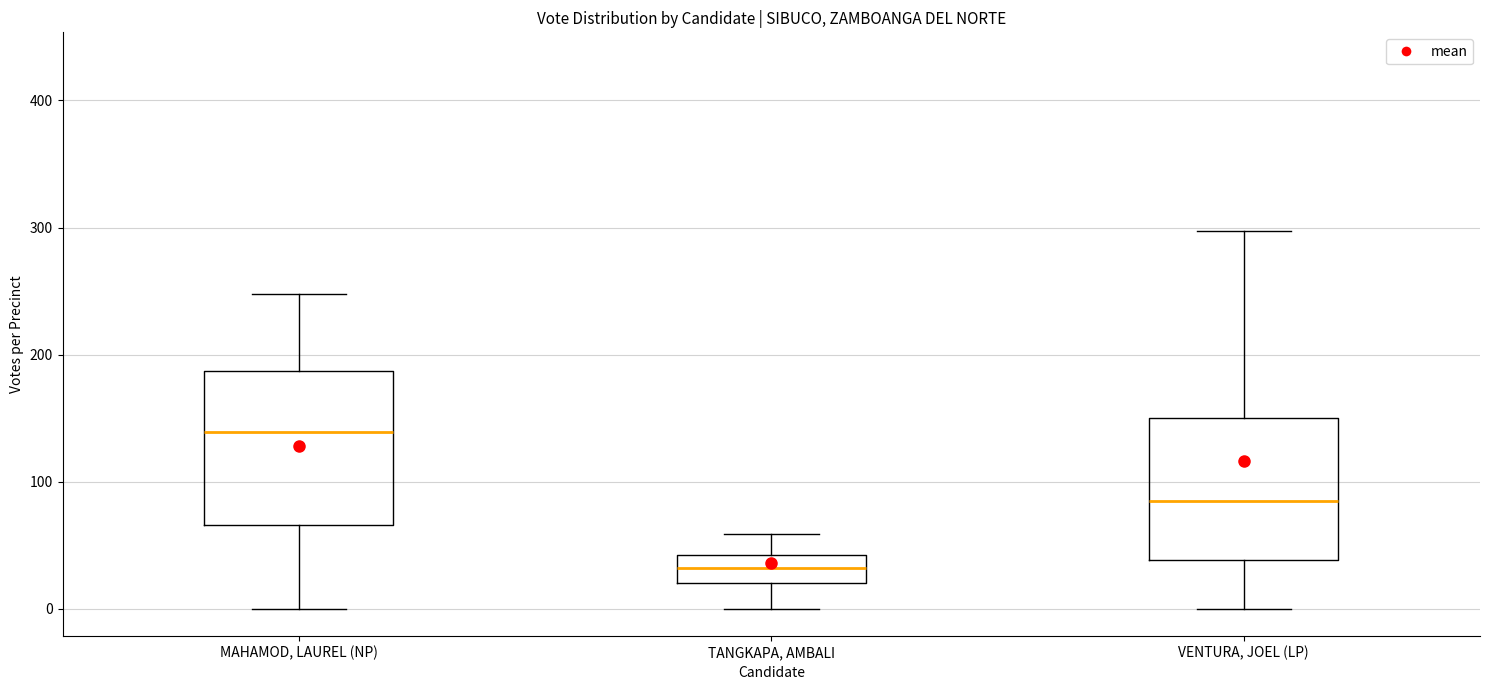

Reading left to right, transcribe this box plot: for each box, give where its median line is, the range the box spans, and where its two whiskers end, as read against the y-axis. The values are not printed on the chart, so give them approximately, as read against the axis.

MAHAMOD, LAUREL (NP): median 140, box 70 to 190, whiskers 0 to 250
TANGKAPA, AMBALI: median 30, box 20 to 40, whiskers 0 to 60
VENTURA, JOEL (LP): median 90, box 40 to 150, whiskers 0 to 300